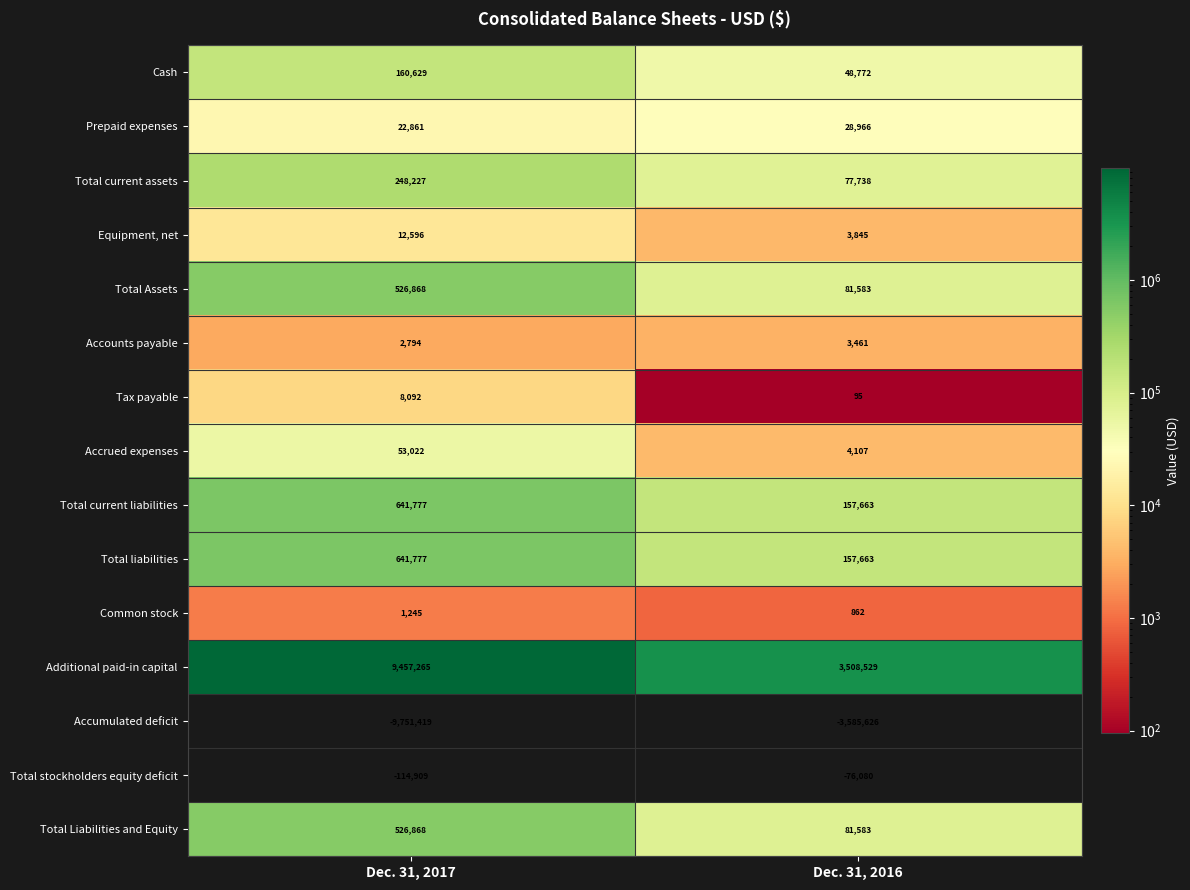

Reading right to left, transcribe all the data shown in this chart.

Cash: Dec. 31, 2016=48772	Dec. 31, 2017=160629
Prepaid expenses: Dec. 31, 2016=28966	Dec. 31, 2017=22861
Total current assets: Dec. 31, 2016=77738	Dec. 31, 2017=248227
Equipment, net: Dec. 31, 2016=3845	Dec. 31, 2017=12596
Total Assets: Dec. 31, 2016=81583	Dec. 31, 2017=526868
Accounts payable: Dec. 31, 2016=3461	Dec. 31, 2017=2794
Tax payable: Dec. 31, 2016=95	Dec. 31, 2017=8092
Accrued expenses: Dec. 31, 2016=4107	Dec. 31, 2017=53022
Total current liabilities: Dec. 31, 2016=157663	Dec. 31, 2017=641777
Total liabilities: Dec. 31, 2016=157663	Dec. 31, 2017=641777
Common stock: Dec. 31, 2016=862	Dec. 31, 2017=1245
Additional paid-in capital: Dec. 31, 2016=3508529	Dec. 31, 2017=9457265
Accumulated deficit: Dec. 31, 2016=-3585626	Dec. 31, 2017=-9751419
Total stockholders equity deficit: Dec. 31, 2016=-76080	Dec. 31, 2017=-114909
Total Liabilities and Equity: Dec. 31, 2016=81583	Dec. 31, 2017=526868